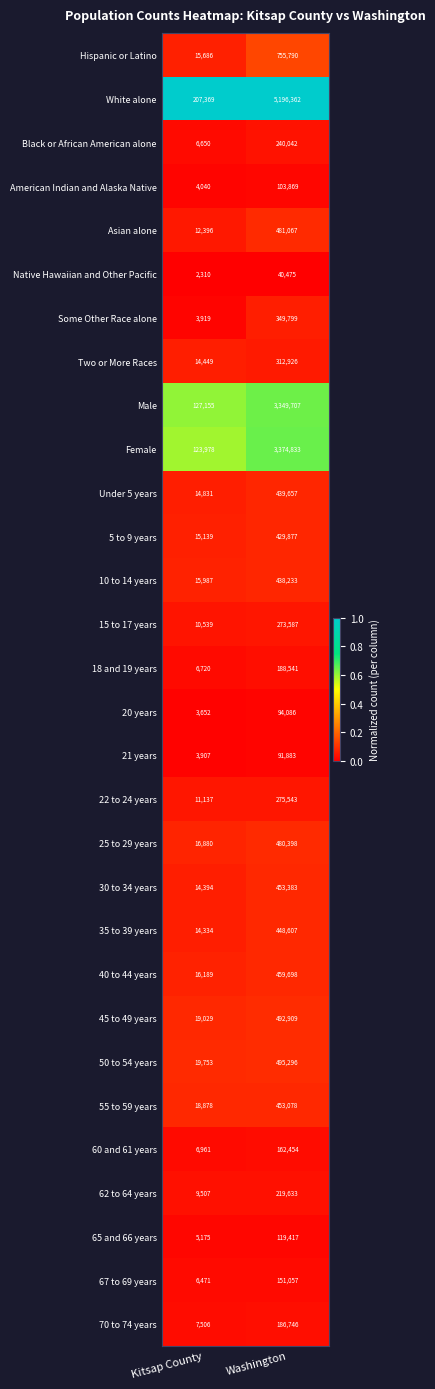

What is the difference between the highest and lowest values at Kitsap County?

205059